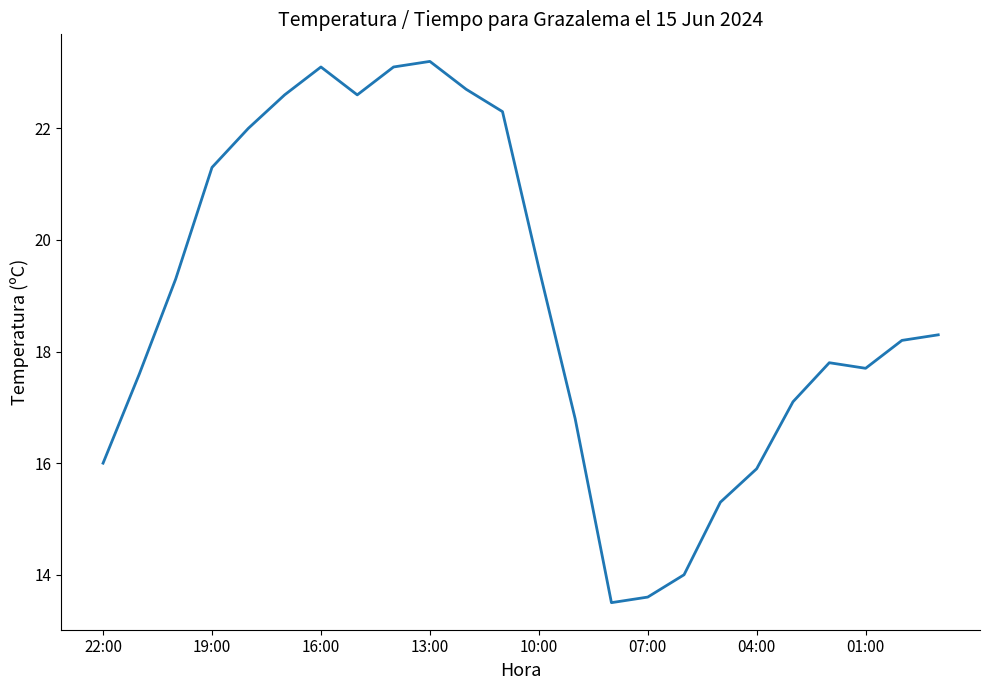

How many interior local peaks (higher than both neighbors) does the data have?

3